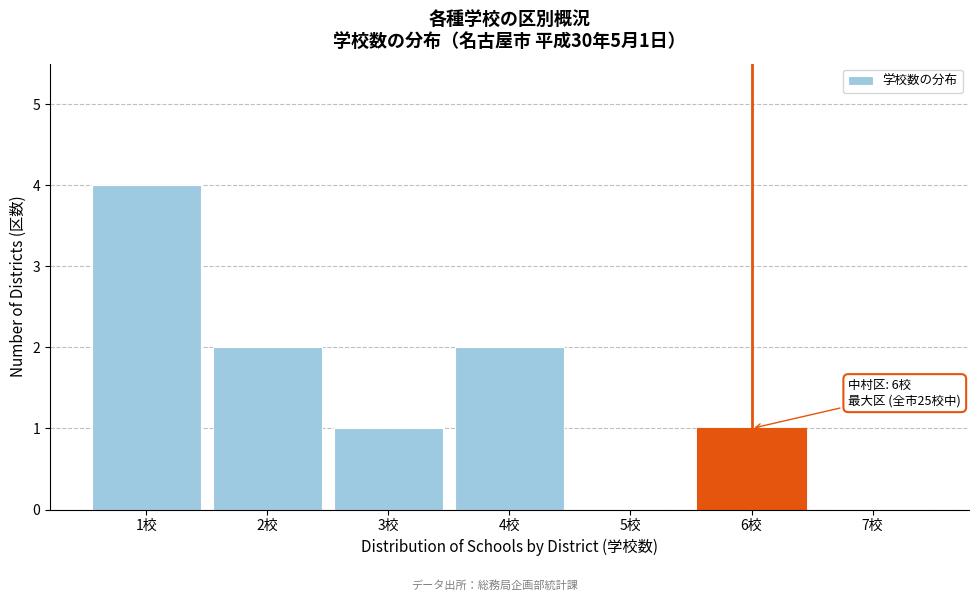

Reading left to right, what are all the values shown in this chart?

1校=4	2校=2	3校=1	4校=2	5校=0	6校=1	7校=0